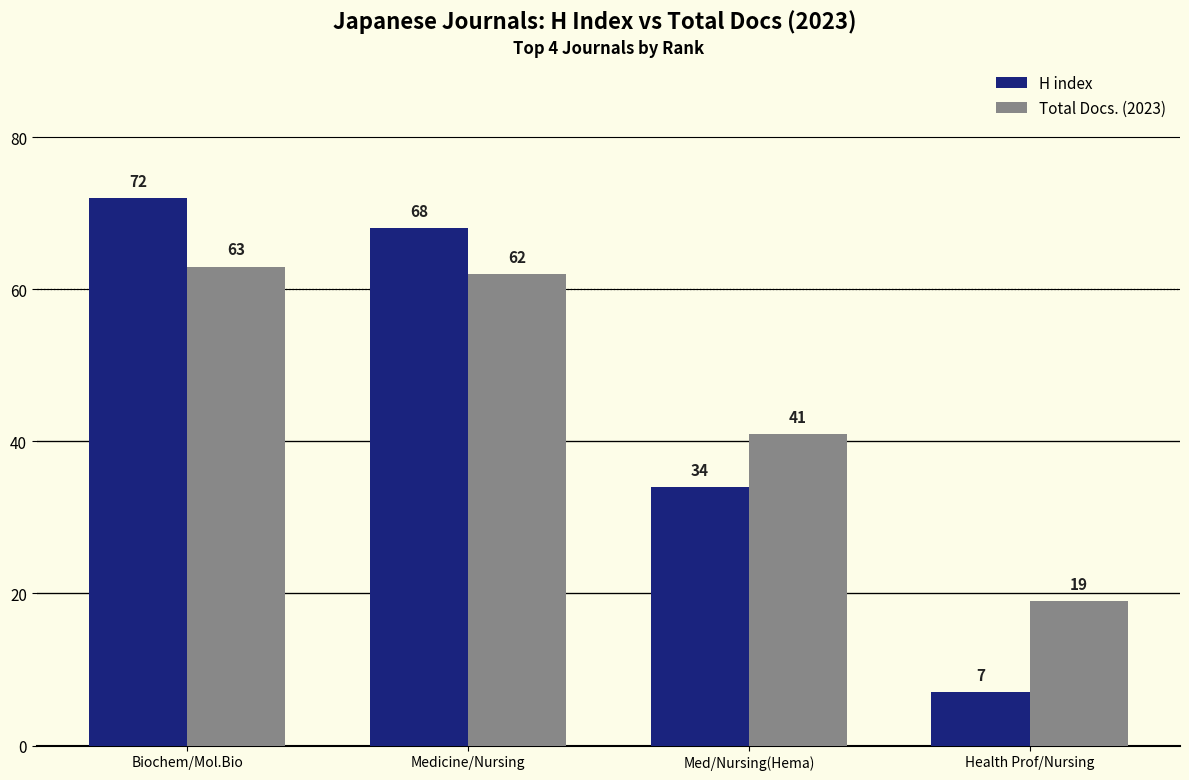

How many groups of bars are there?

4